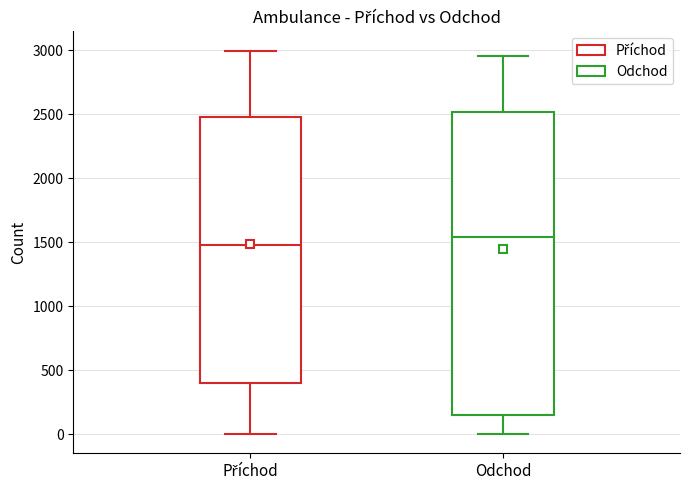

Comparing the boxes themselves (not the whiskers), which one is the tallest?

Odchod